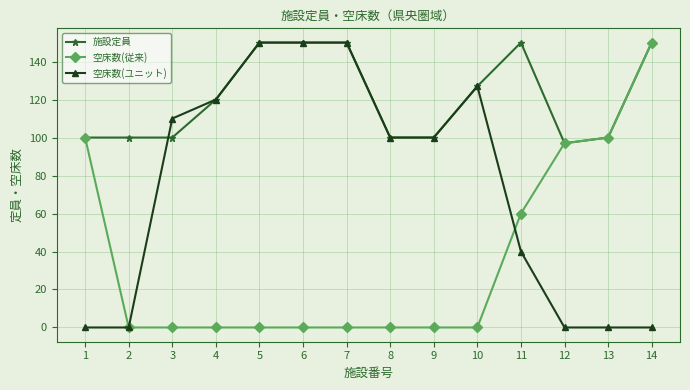

Is this an area chart (filled region under the line)?

No